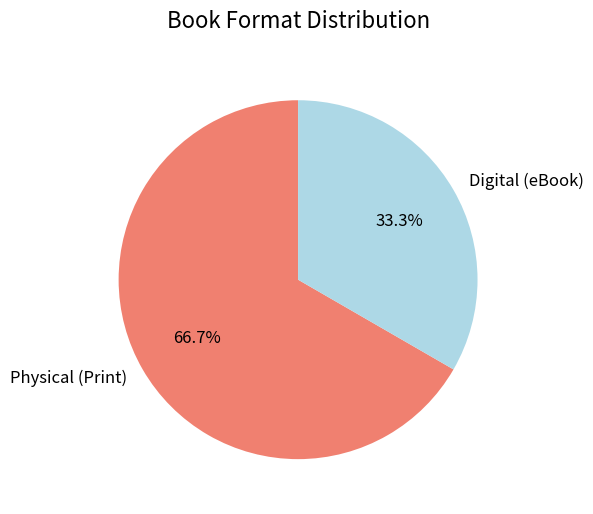

Which slice represents more than half of the pie?

Physical (Print)